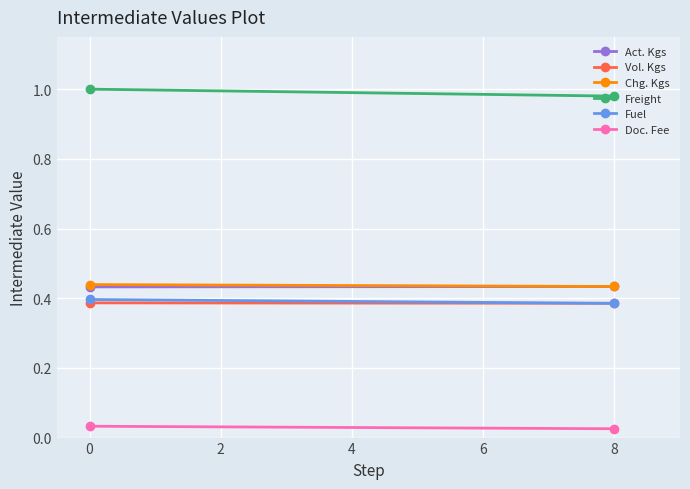

Count the number of categories in the chart.

2